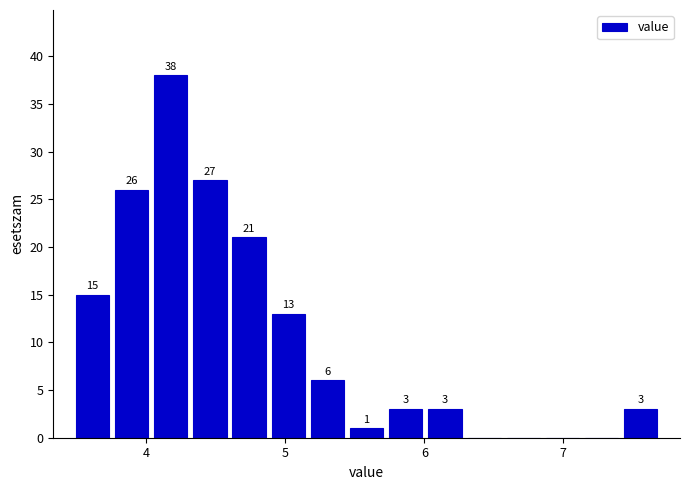

Around what value on the x-axis is the tallest bar? Give the approximate position of its centre, as read against the axis.

4.2